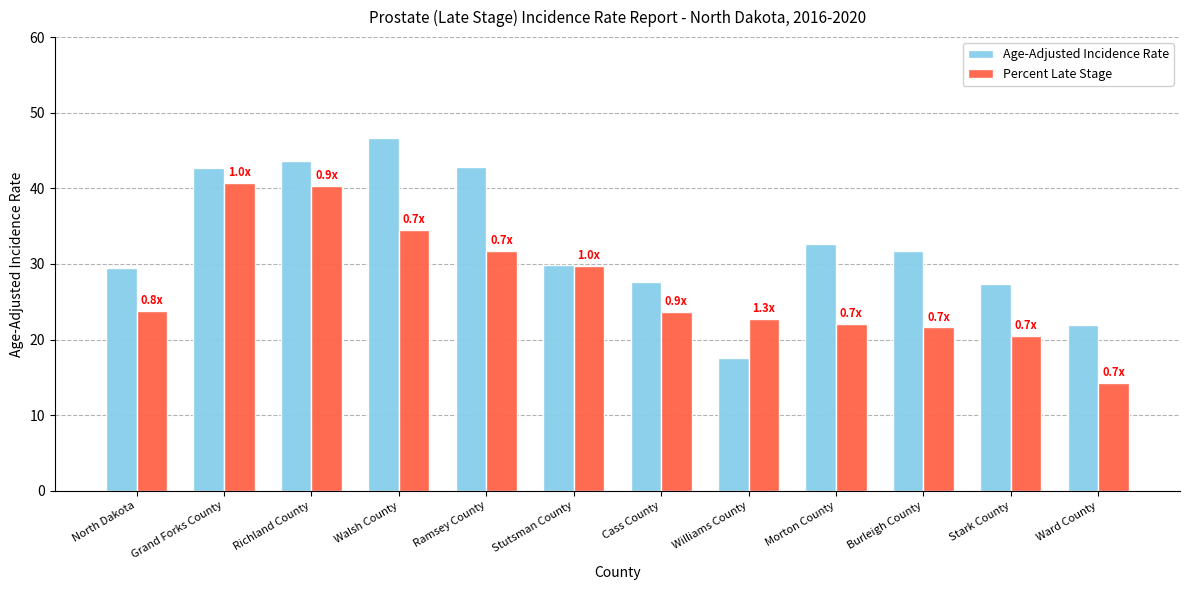

What is the sum of all Age-Adjusted Incidence Rate values?

394.0